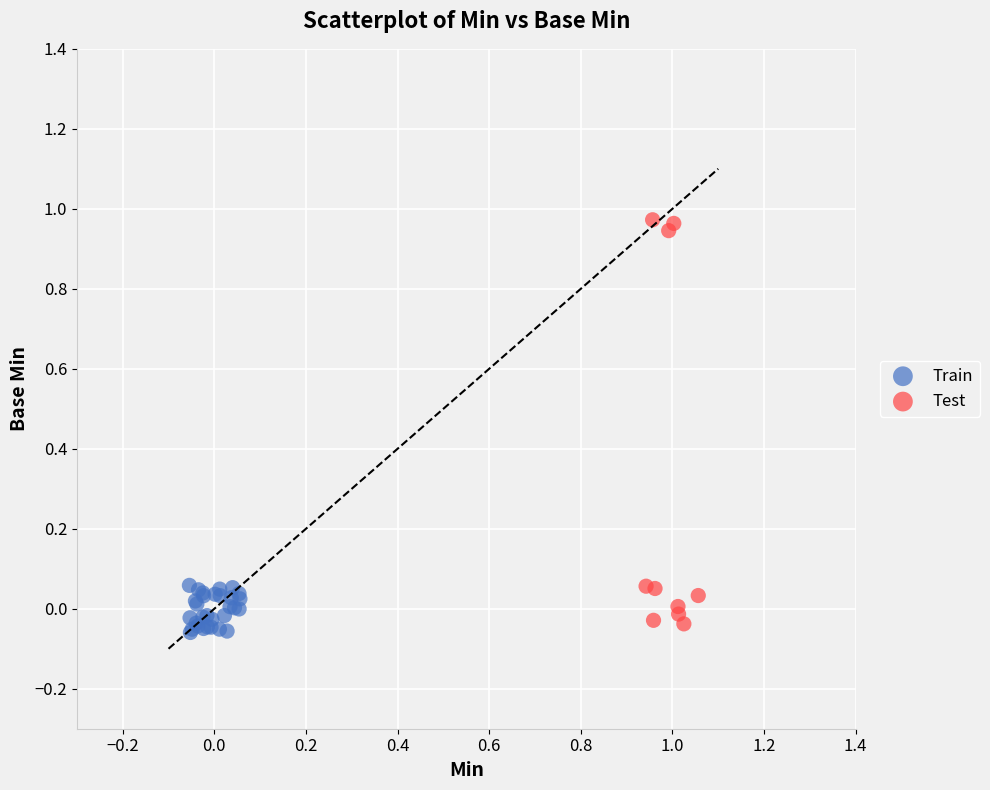

Which series has the widest spread of Y values?

Test